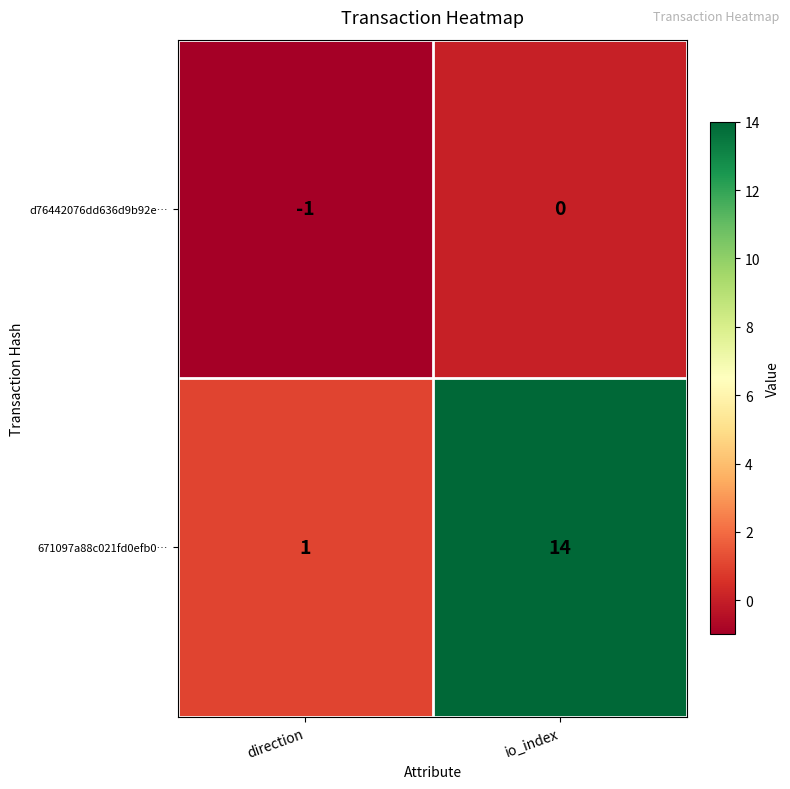

What is the difference between the maximum and minimum values in the 671097a88c021fd0efb0… series?

13